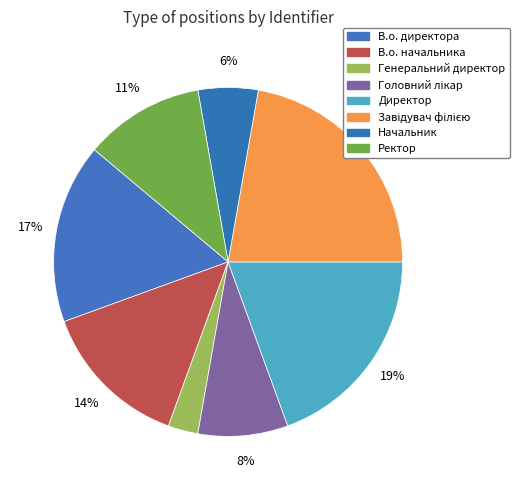

How many slices are in this pie chart?

8